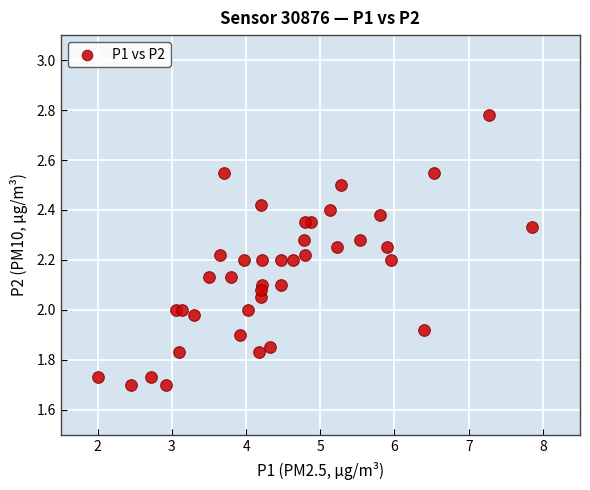

What is the range of X values (max minus min)?

5.8